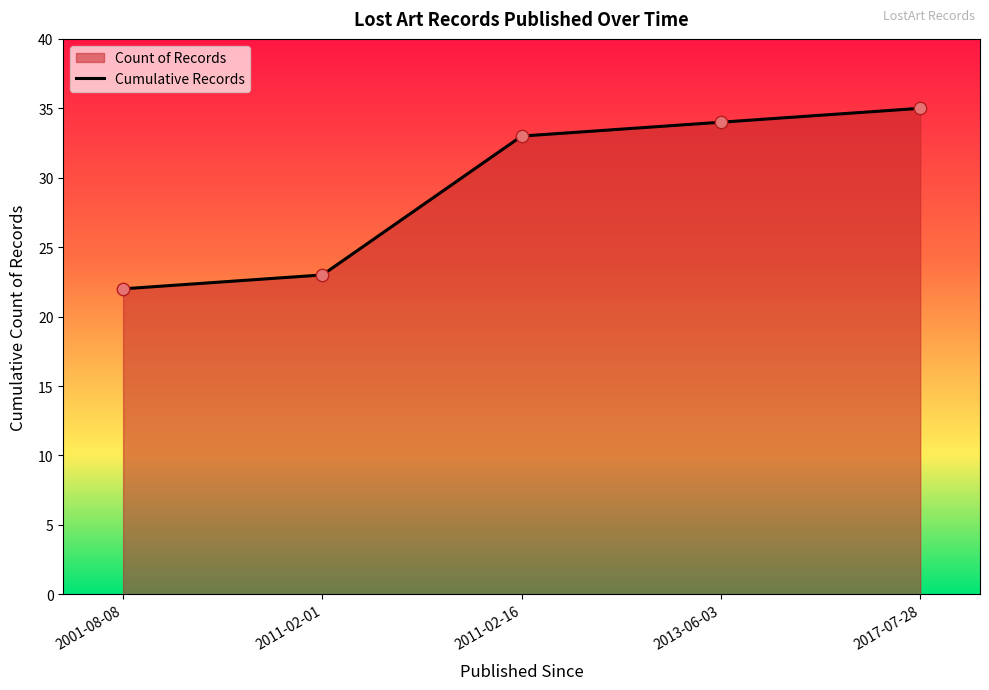

Between 2011-02-16 and 2011-02-01, which is larger?

2011-02-16